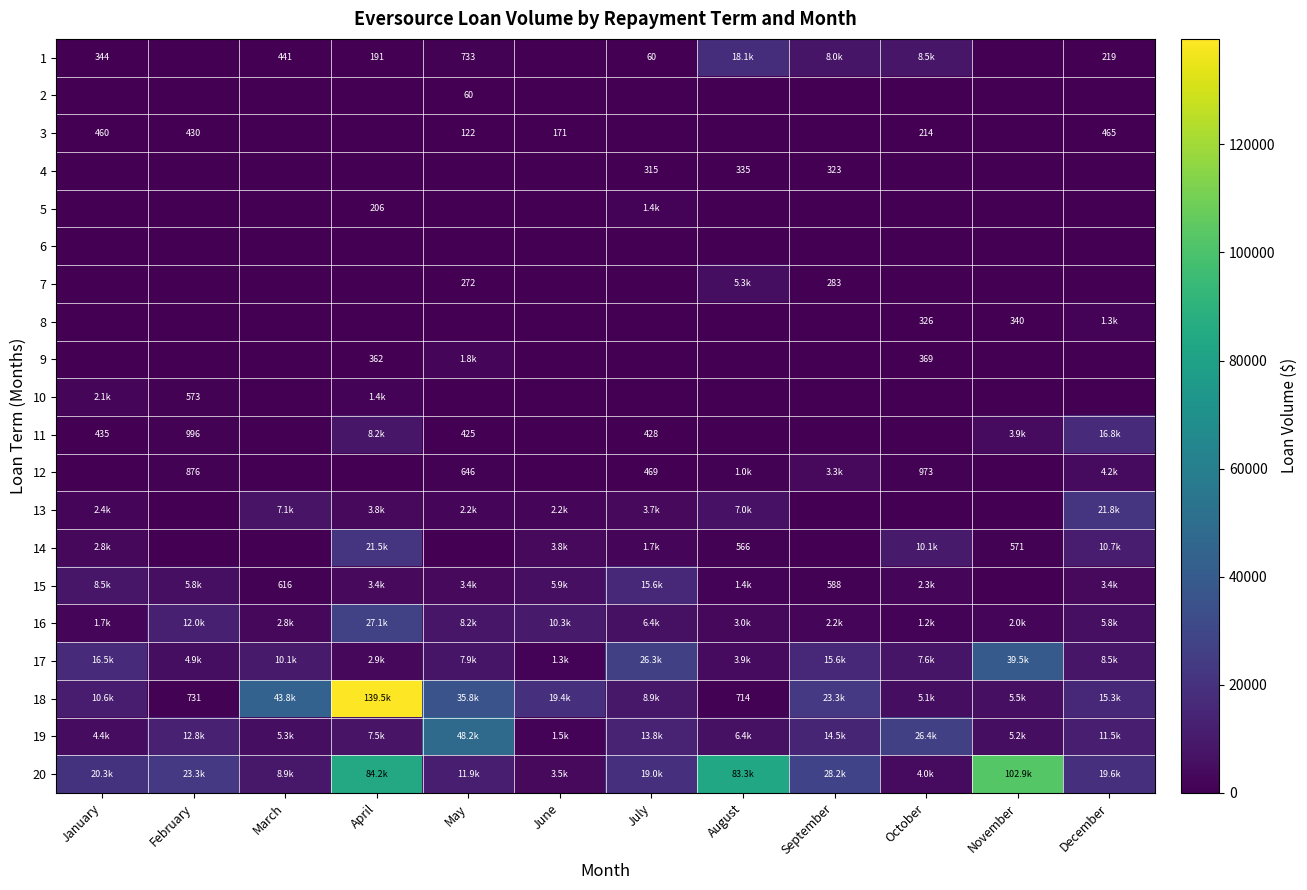

What is the difference between the 13 values at August and June?

4854.4